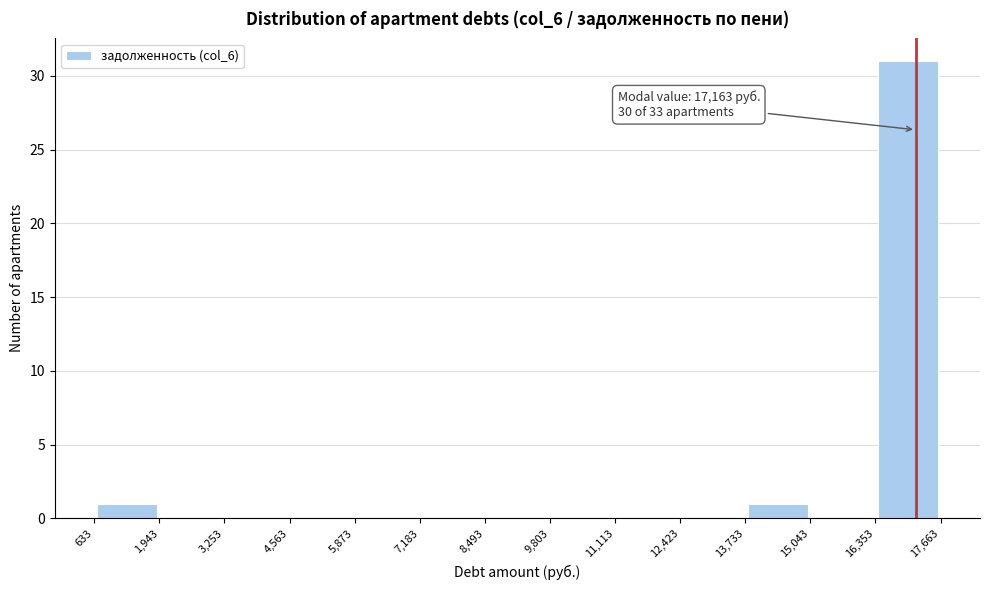

Which range on the x-axis has the tallest bar?

16,353 to 17,663